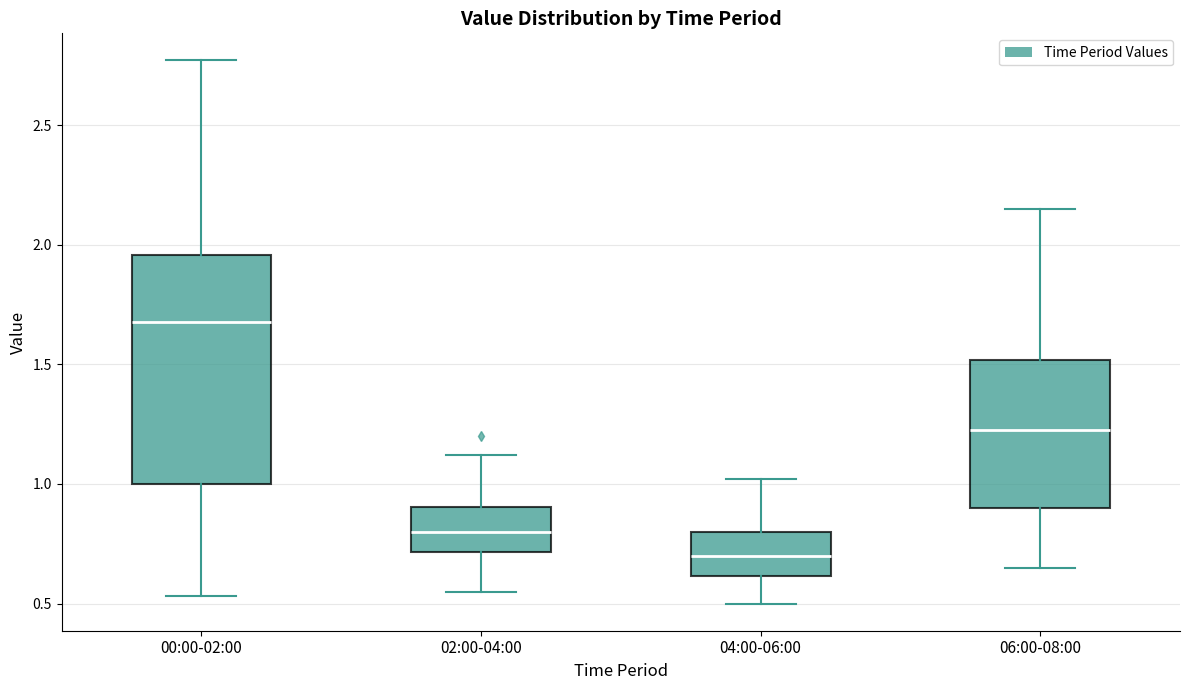

Comparing the boxes themselves (not the whiskers), which one is the tallest?

00:00-02:00